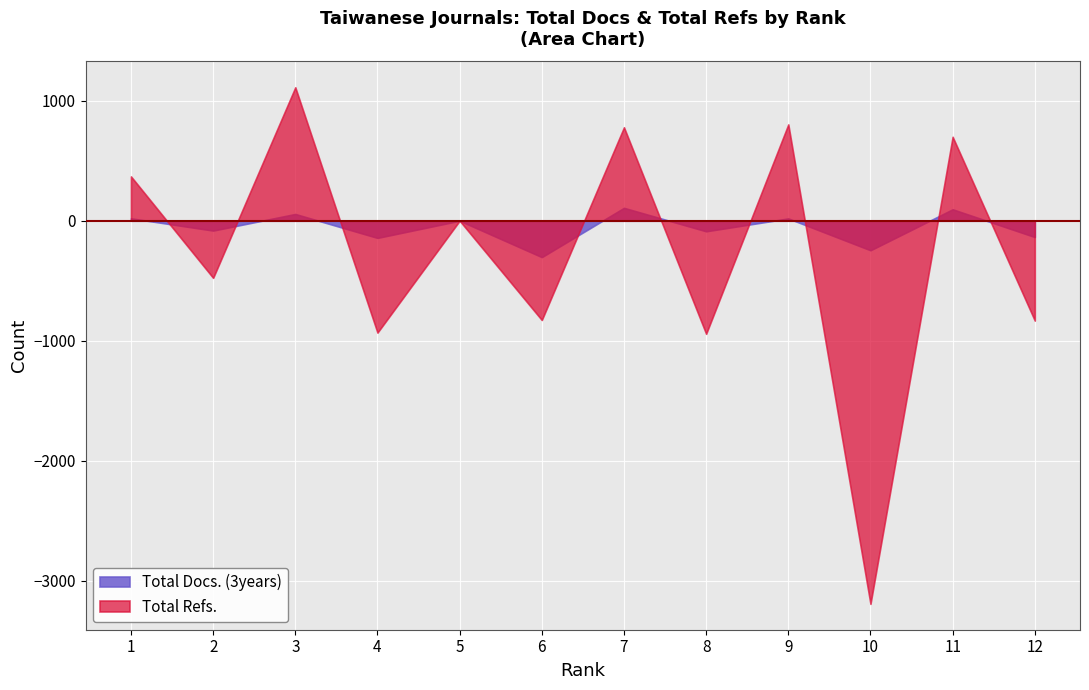

Which series changed the most between 3 and 4?

Total Refs.